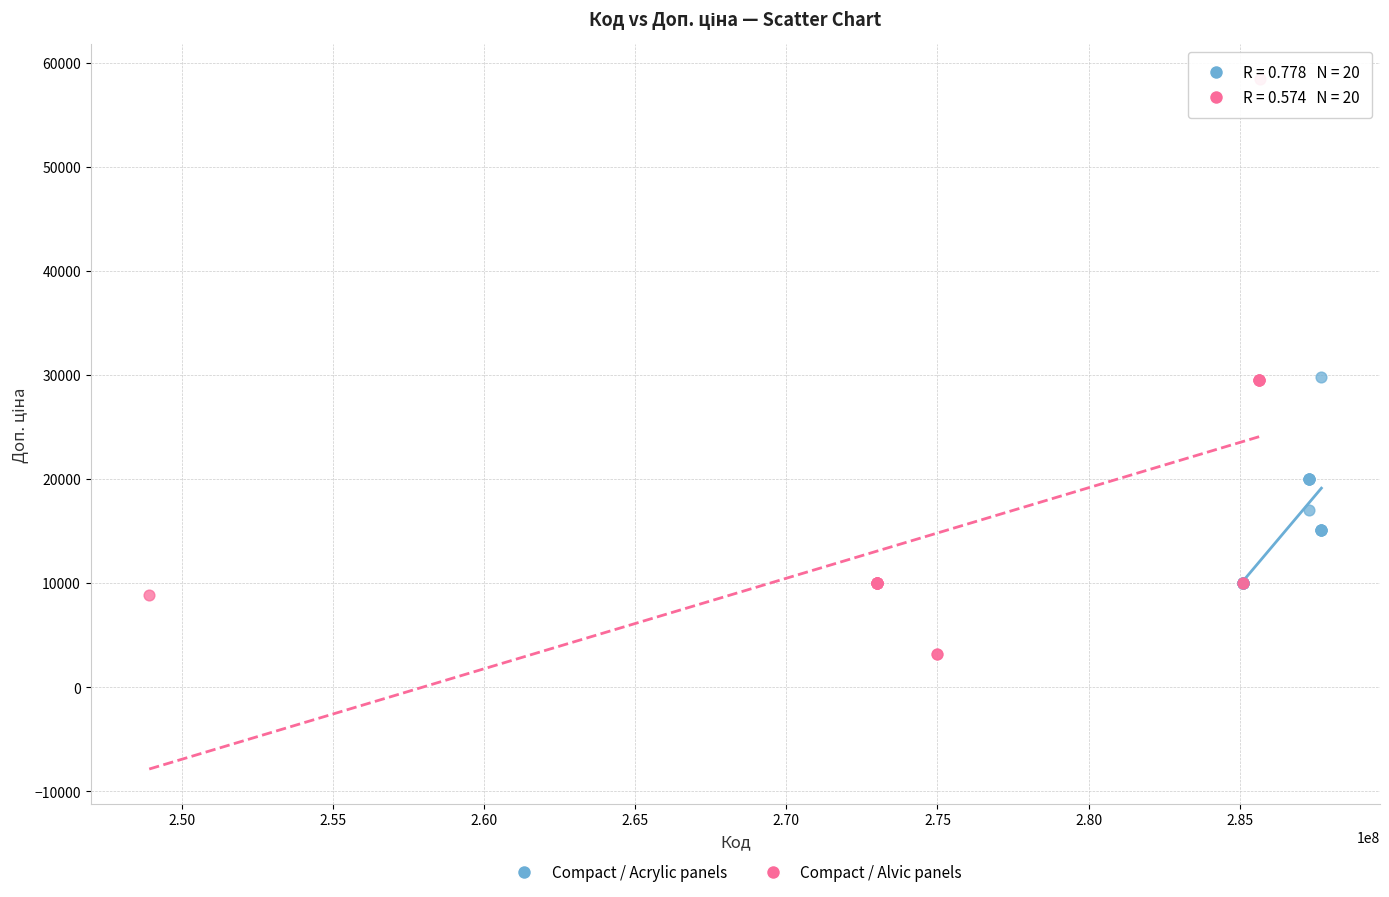

Which series has the widest spread of Y values?

Compact / Alvic panels